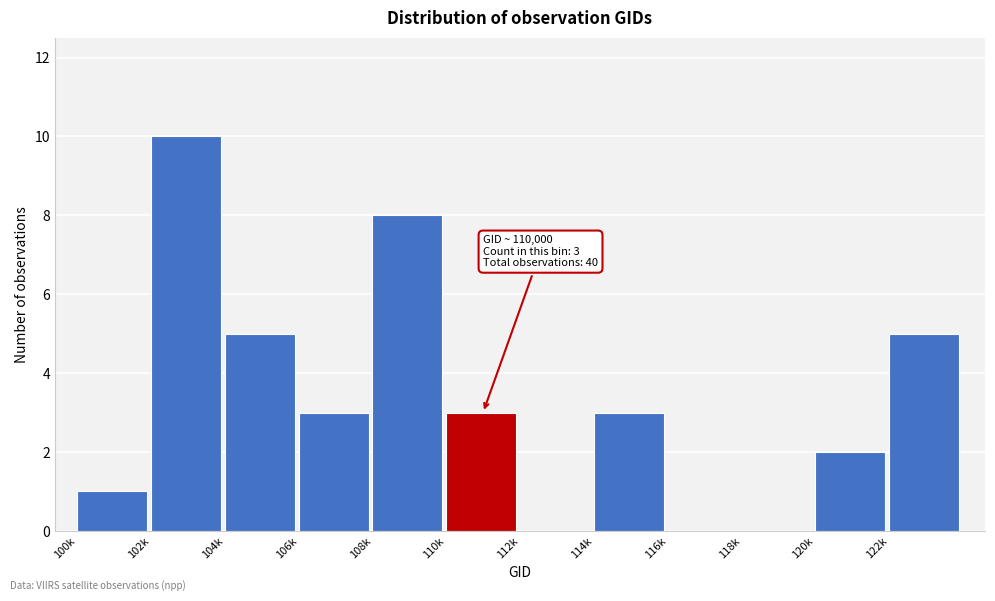

Reading left to right, transcribe all the data shown in this chart.

100k=1	102k=10	104k=5	106k=3	108k=8	110k=3	112k=0	114k=3	116k=0	118k=0	120k=2	122k=5